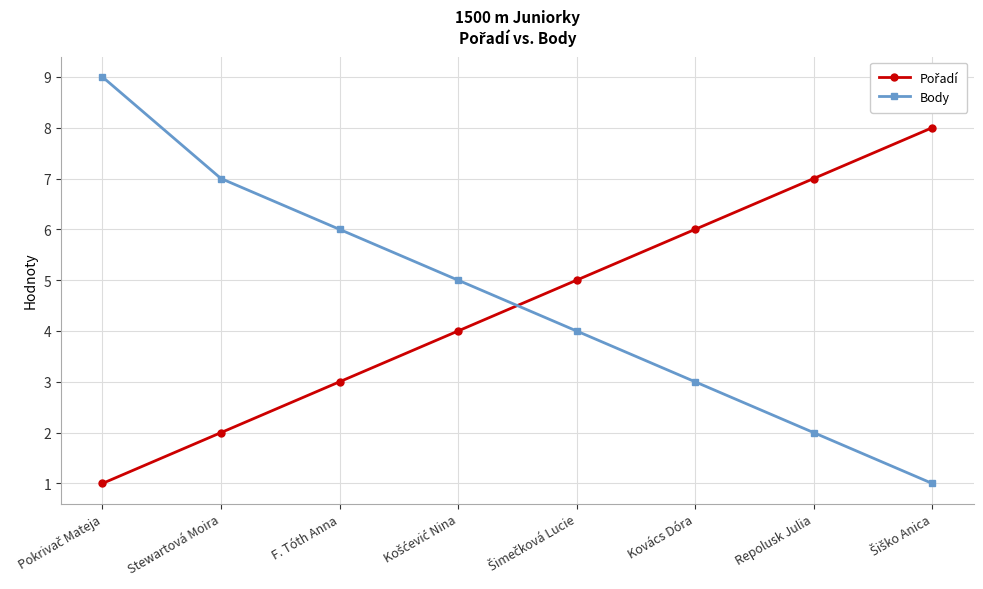

How many lines are shown in the chart?

2